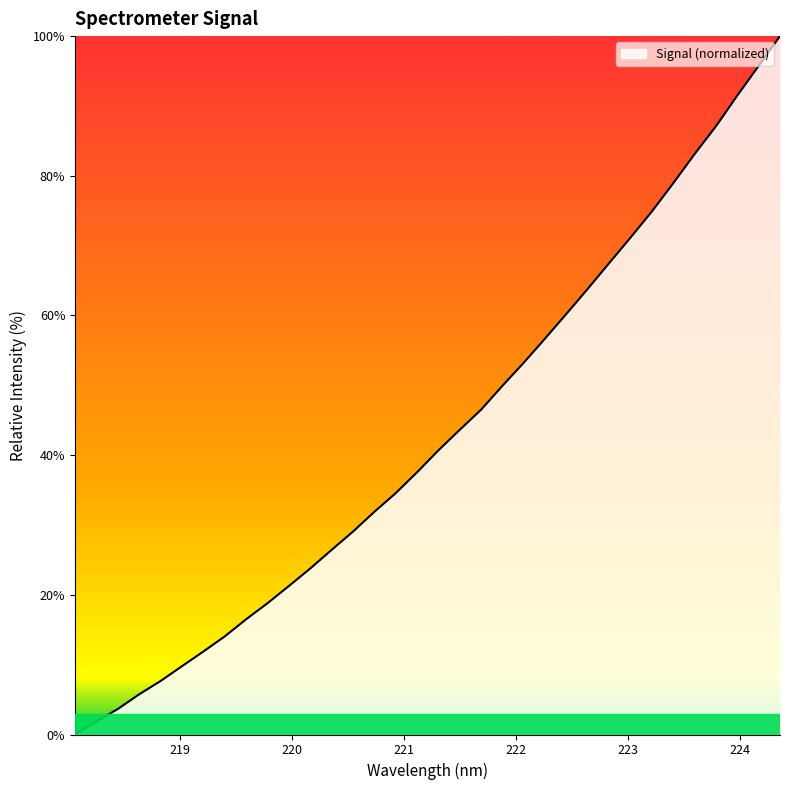

What is the maximum value shown in the chart?

100.0